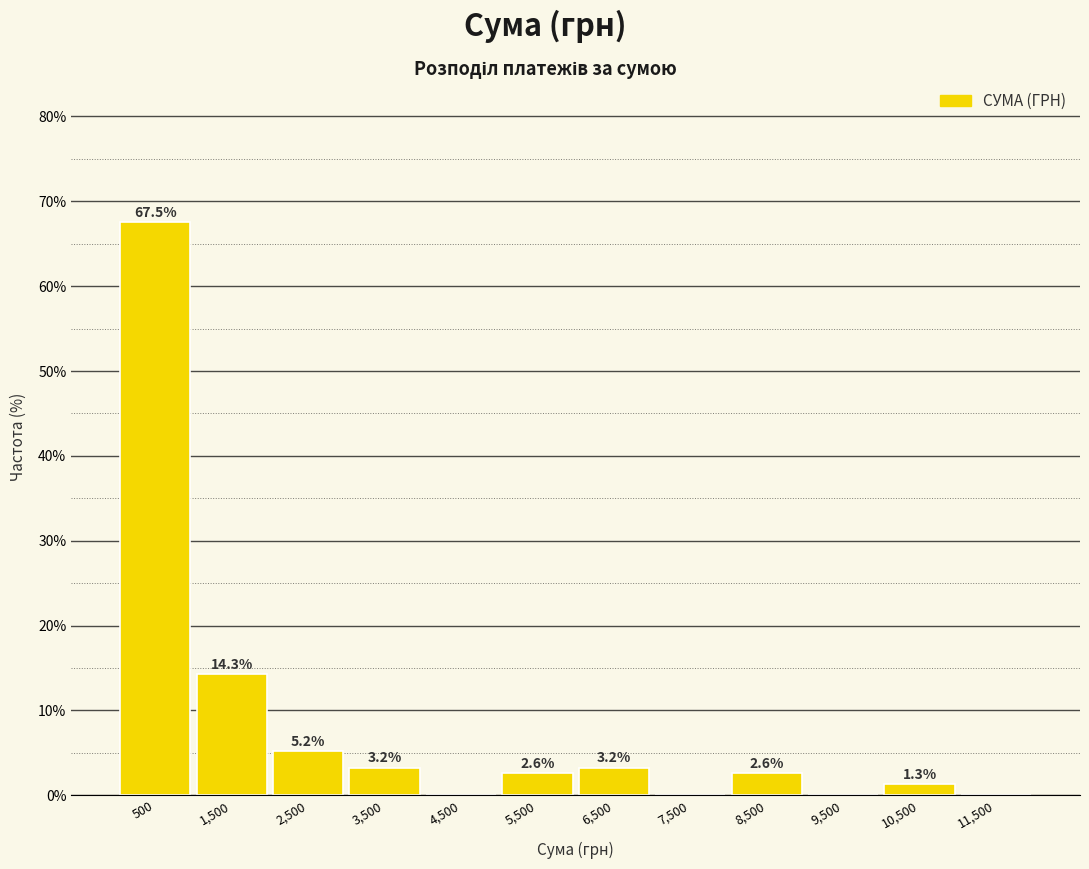

Over which range of the x-axis is the bar tallest?

0 to 1000